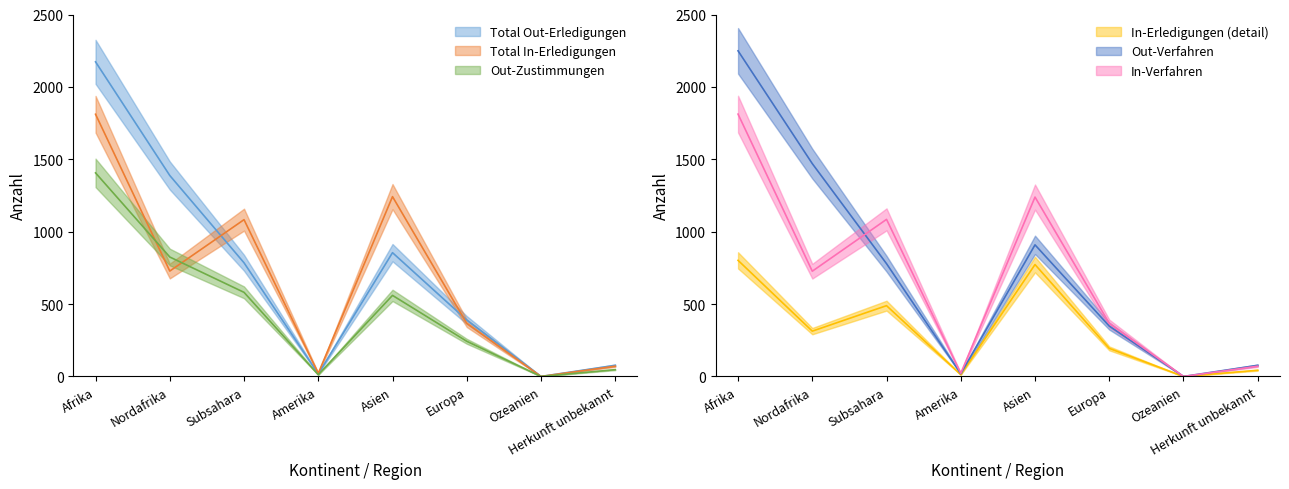

Where is Total Out-Erledigungen nearest to the value 1086?

Asien